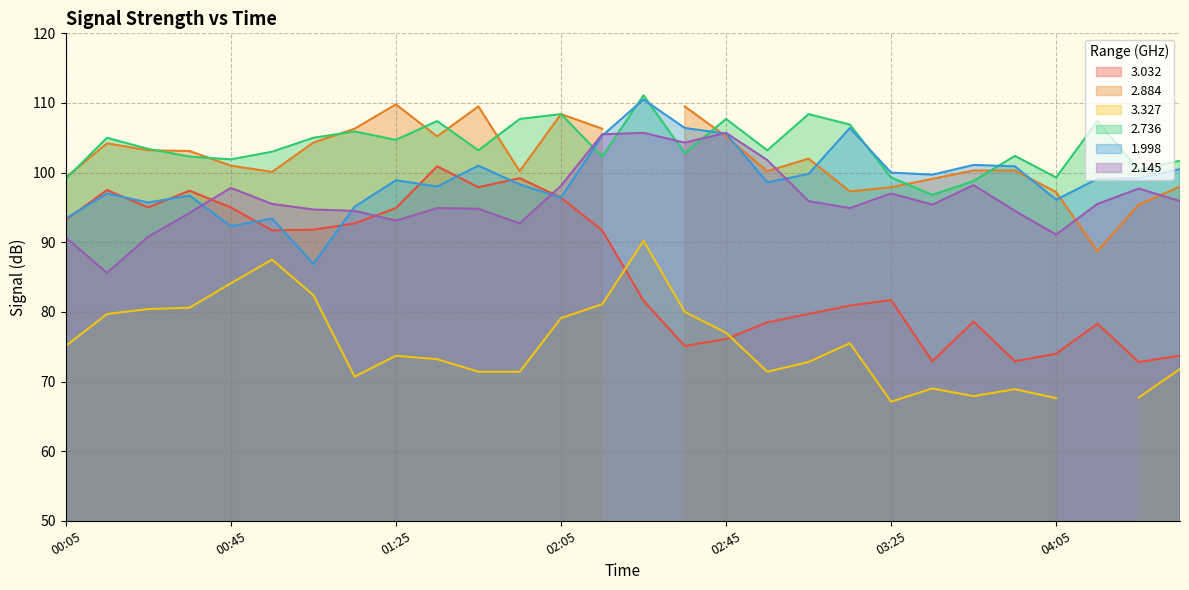

What is the minimum value for 2.736?

96.8